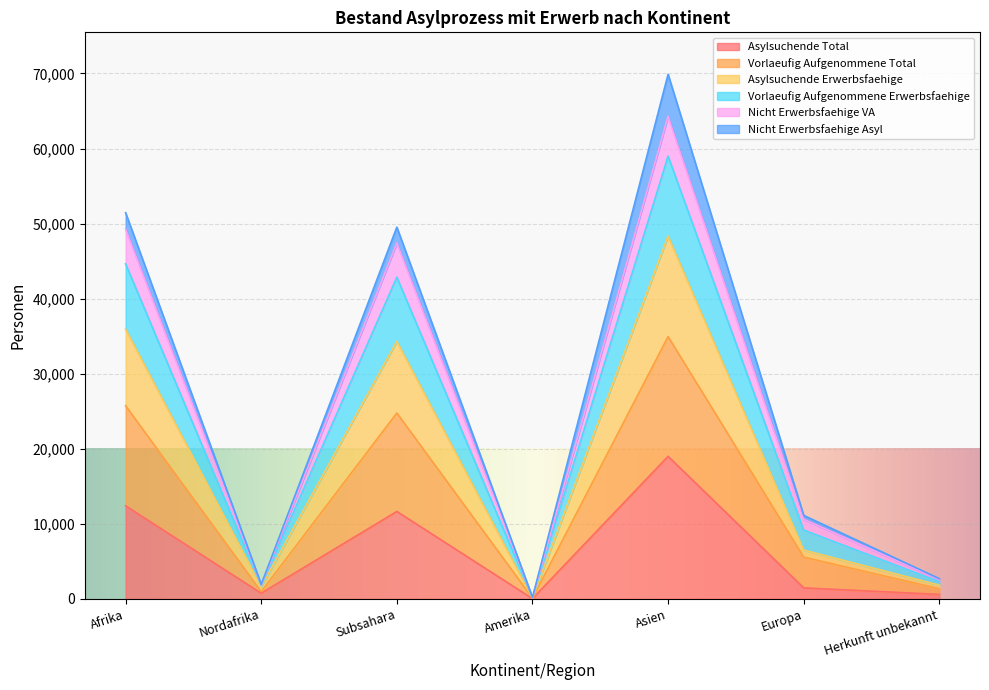

What is the difference between the Asylsuchende Total values at Subsahara and Europa?

10177